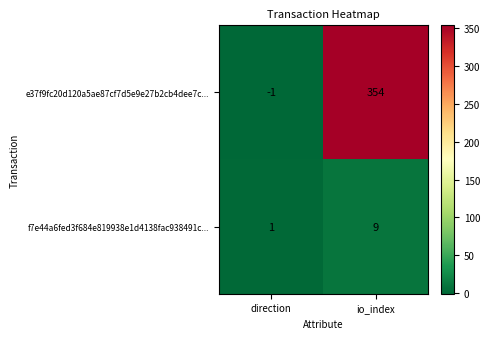

At direction, list the series in order from smallest to largest.

e37f9fc20d120a5ae87cf7d5e9e27b2cb4dee7c..., f7e44a6fed3f684e819938e1d4138fac938491c...